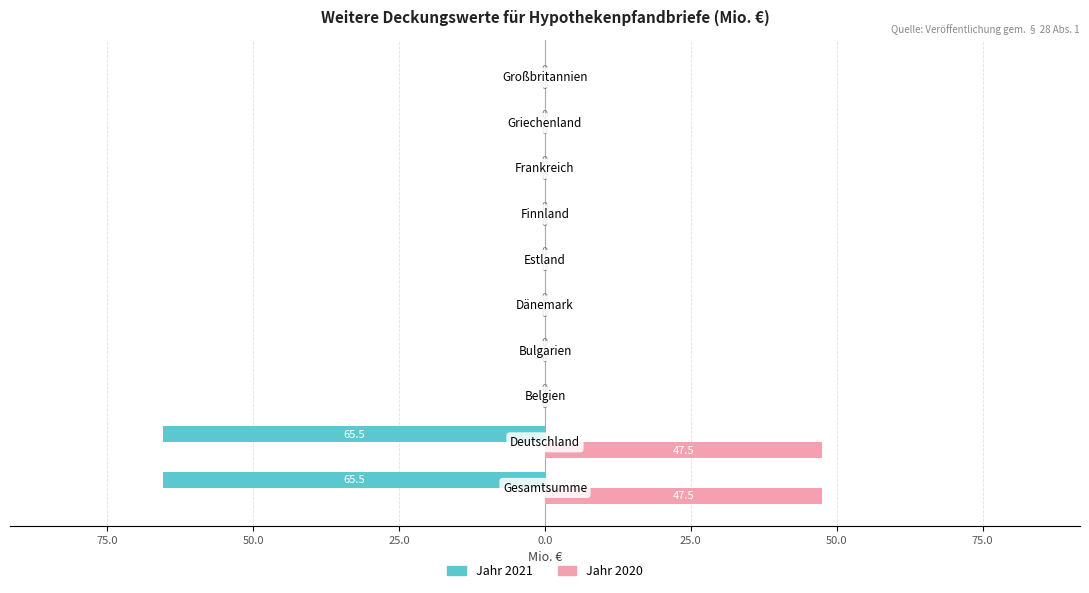

What are all the series names shown in the legend?

Jahr 2021, Jahr 2020